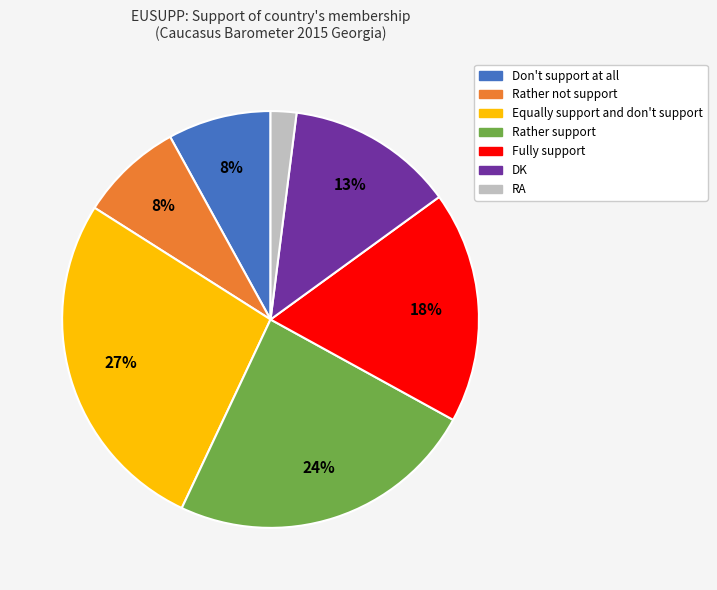

To the nearest percent, what portion does DK represent?

13%